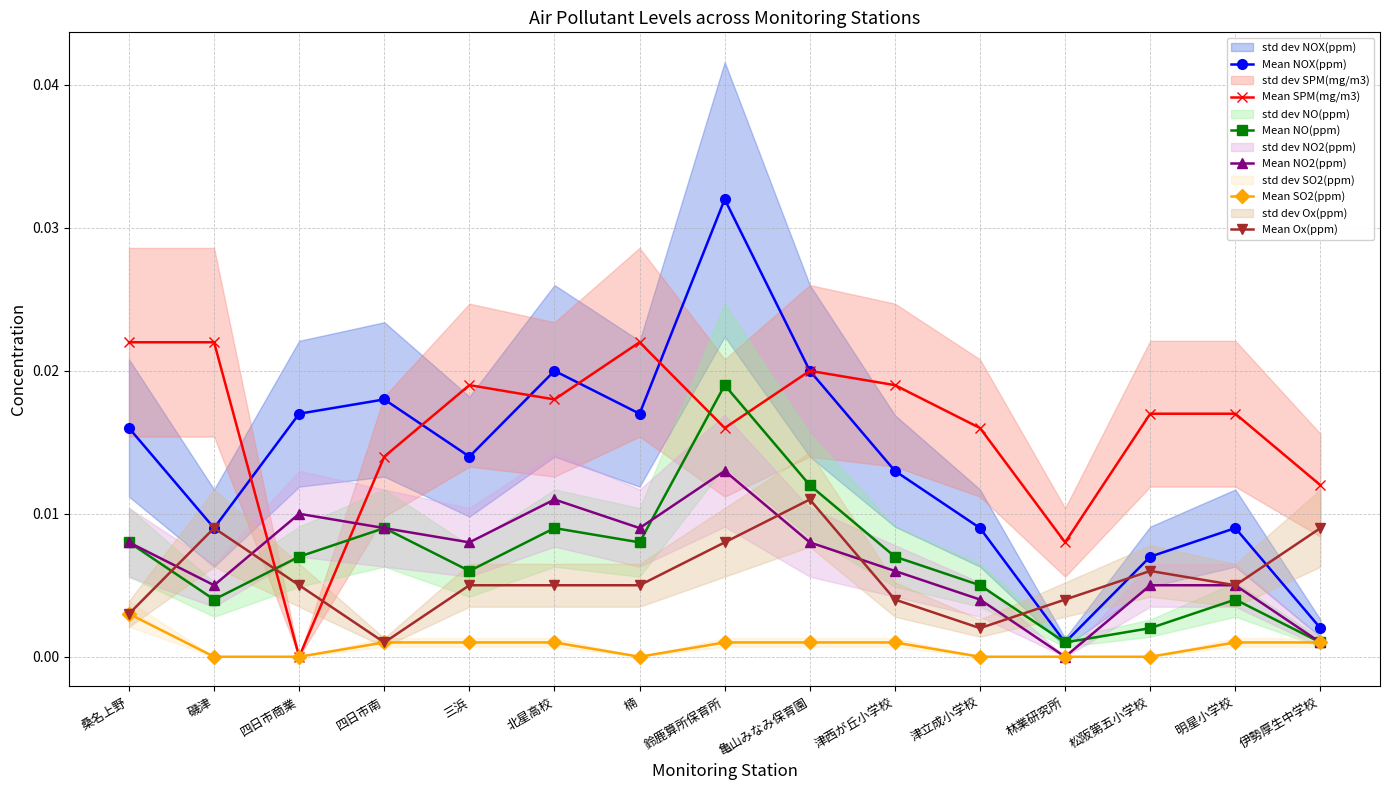

At 北星高校, list the series in order from smallest to largest.

Mean SO2(ppm), Mean Ox(ppm), Mean NO(ppm), Mean NO2(ppm), Mean SPM(mg/m3), Mean NOX(ppm)